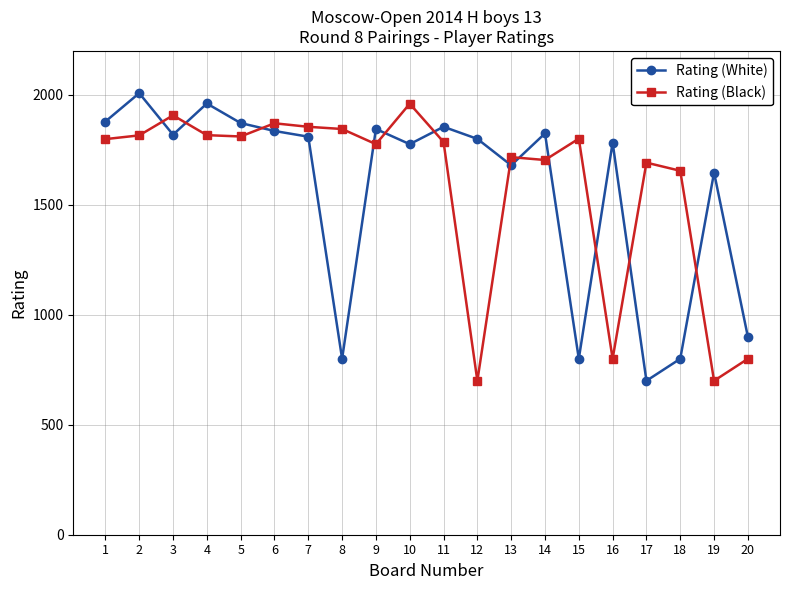

What is the total value across all series at 16?

2583